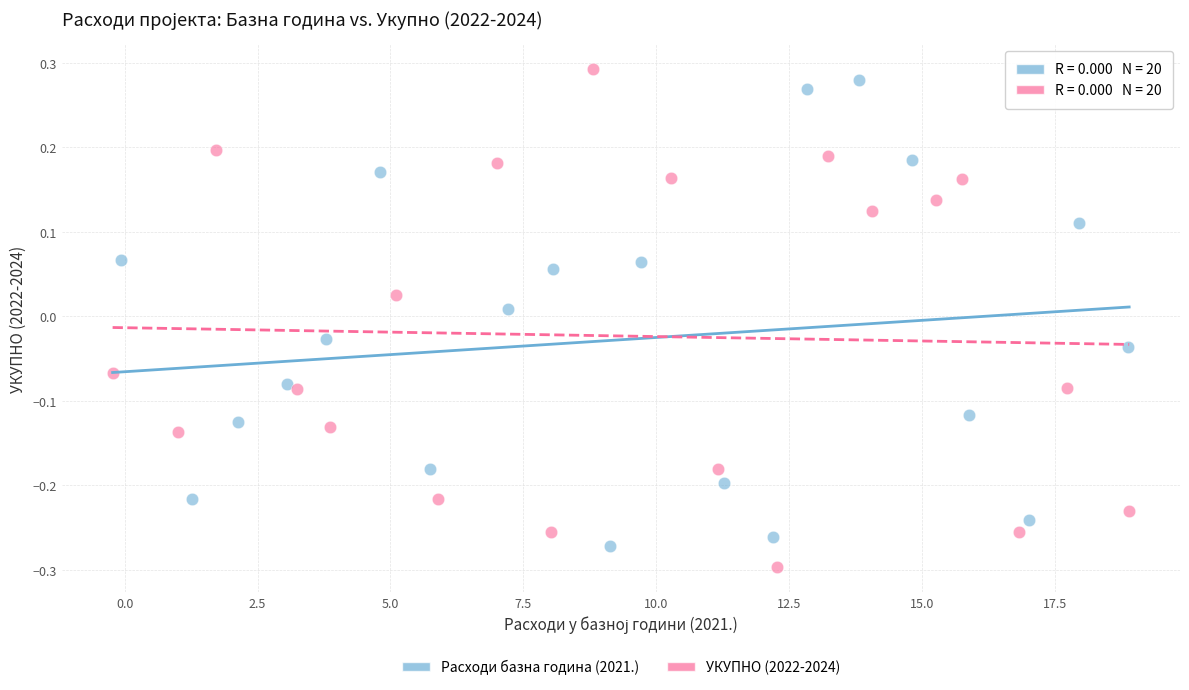

What are all the series names shown in the legend?

Расходи базна година (2021.), УКУПНО (2022-2024)